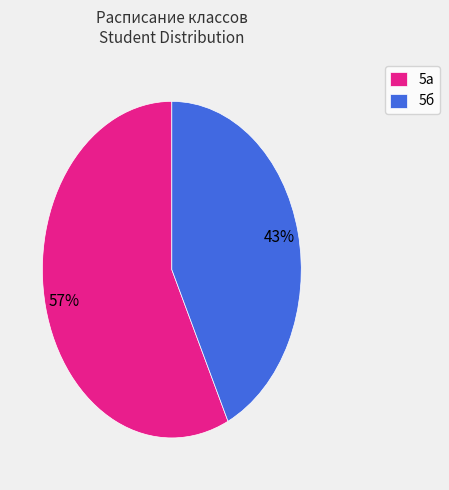

To the nearest percent, what is the difference between the largest and smallest slice percentages?

14%